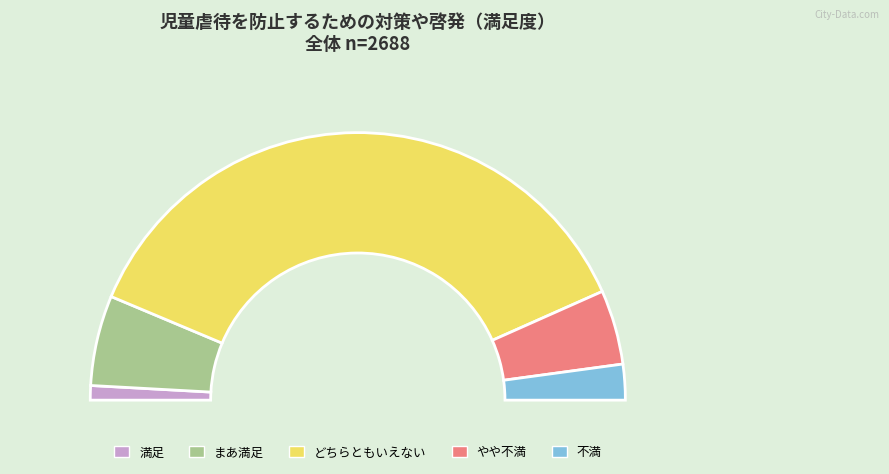

Which category has the smallest portion of the pie?

満足